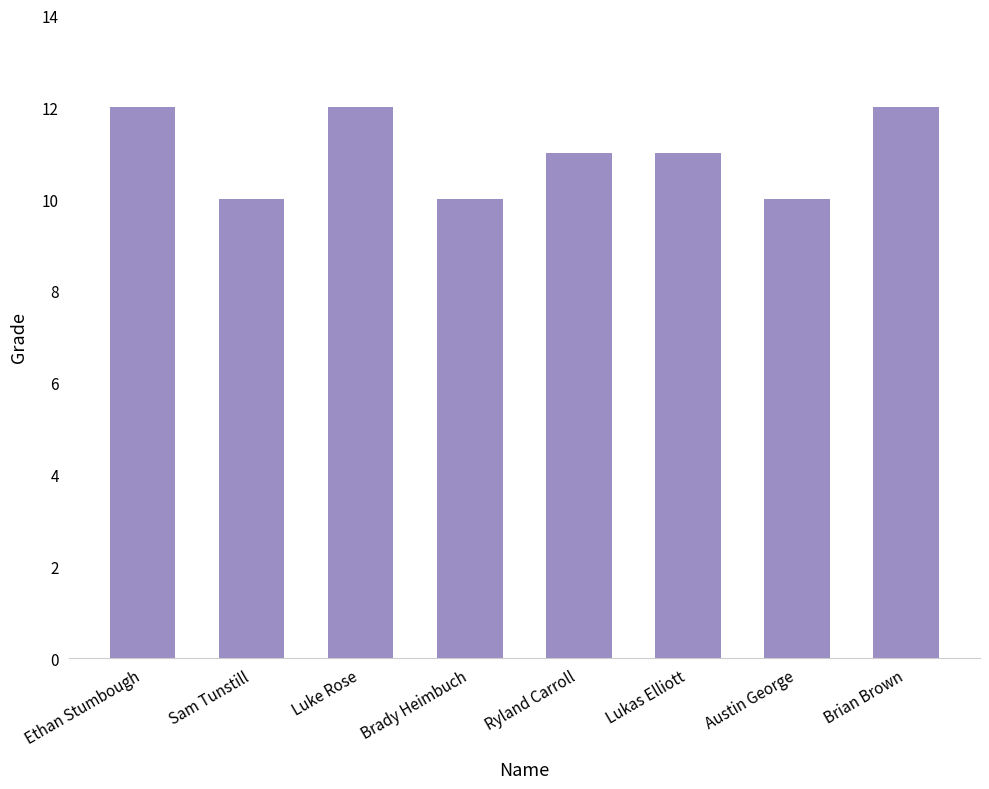

What is the label of the 1st bar from the right?

Brian Brown